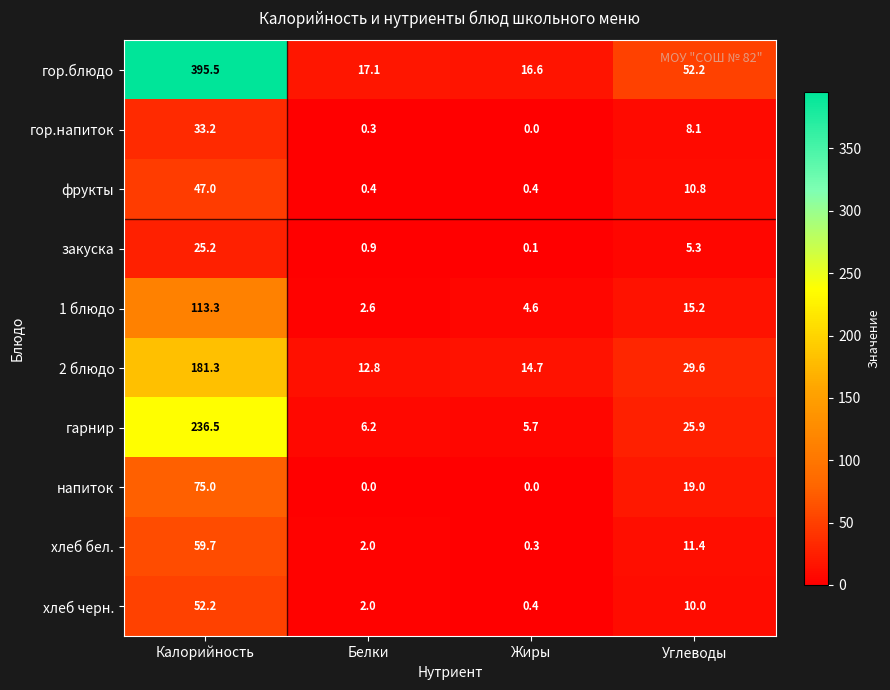

Read the закуска value at Белки.

0.9